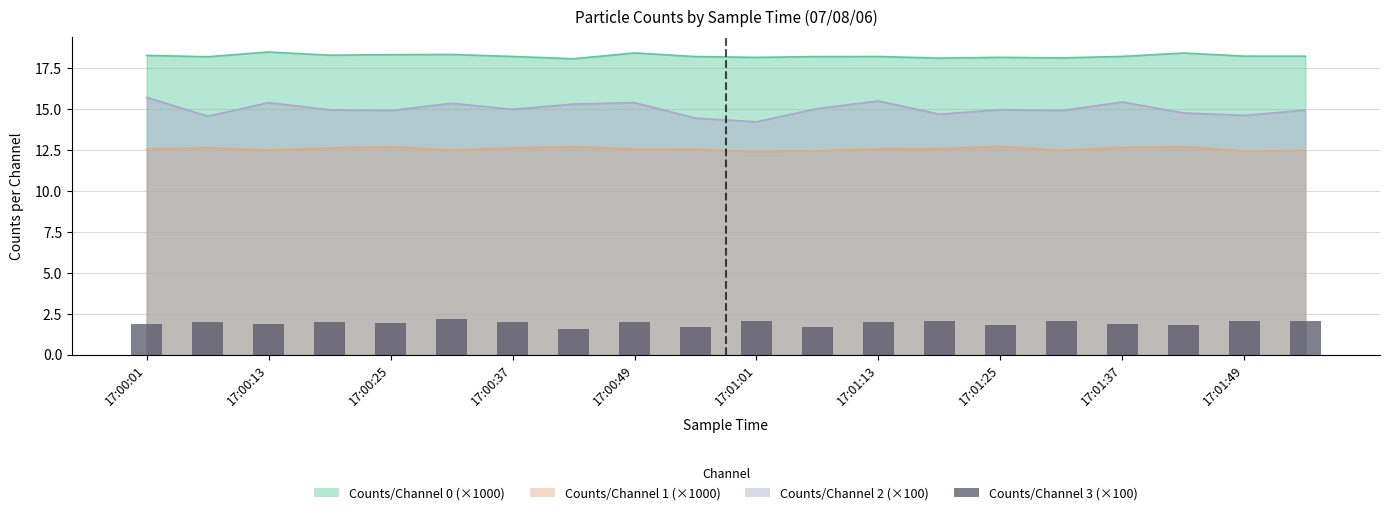

The value at 17:00:37 is 2.0. True or false?

True